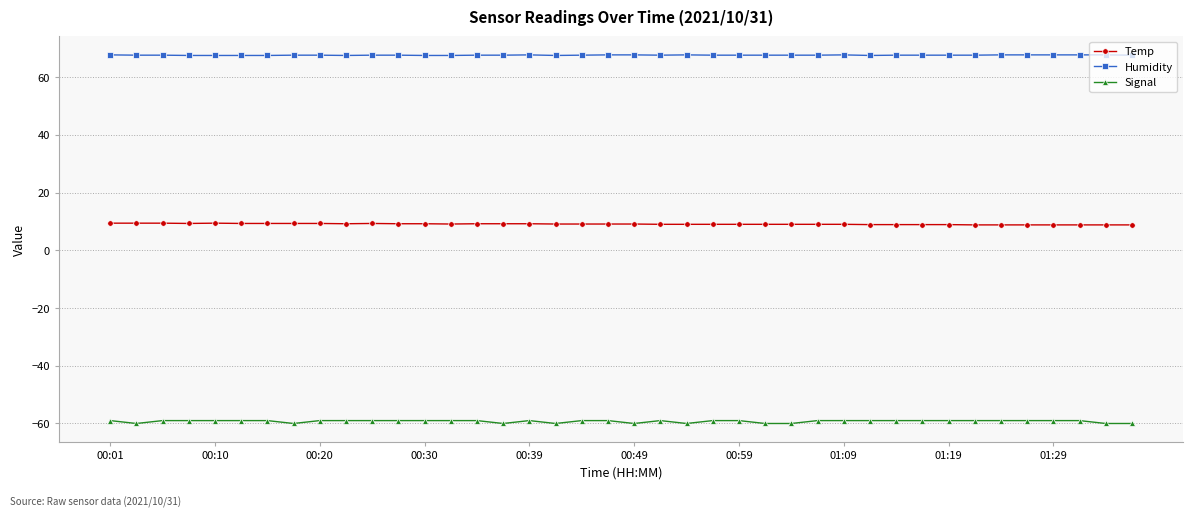

How many lines are shown in the chart?

3